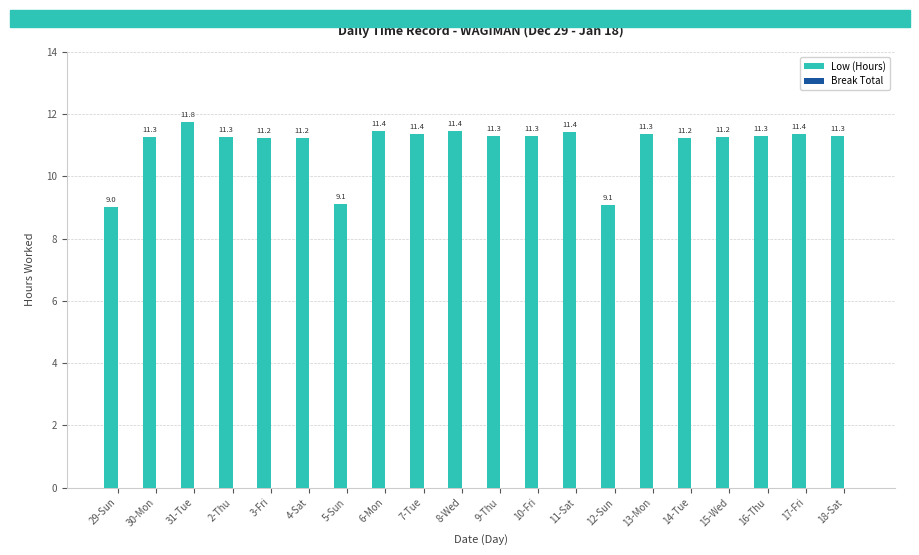

What is the change in value from 29-Sun to 15-Wed?

+2.2